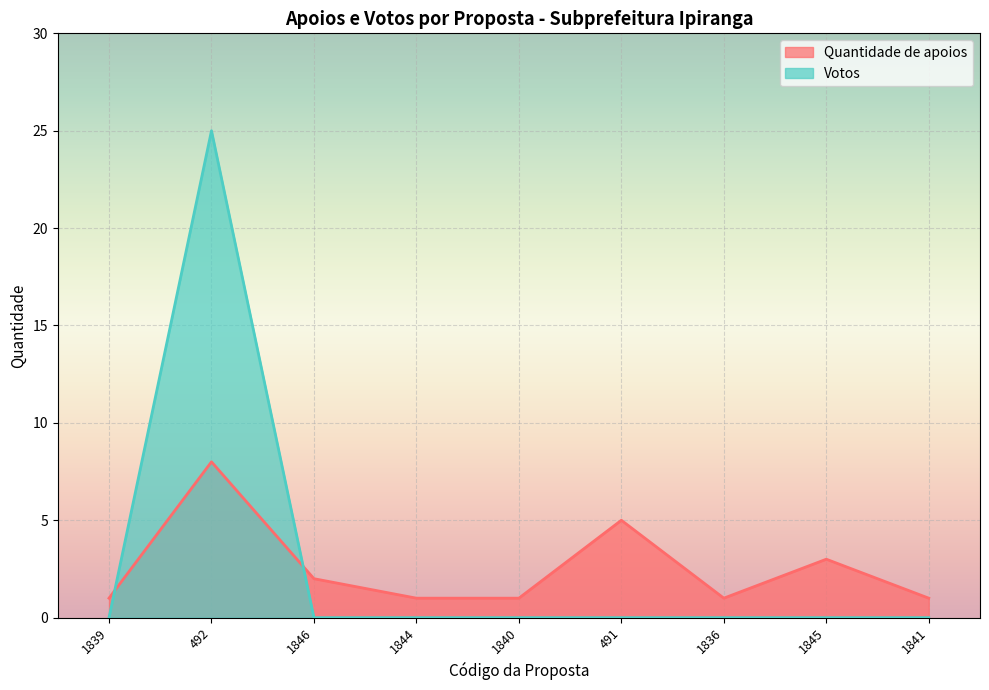

At which category does the chart reach its peak across all series?

492